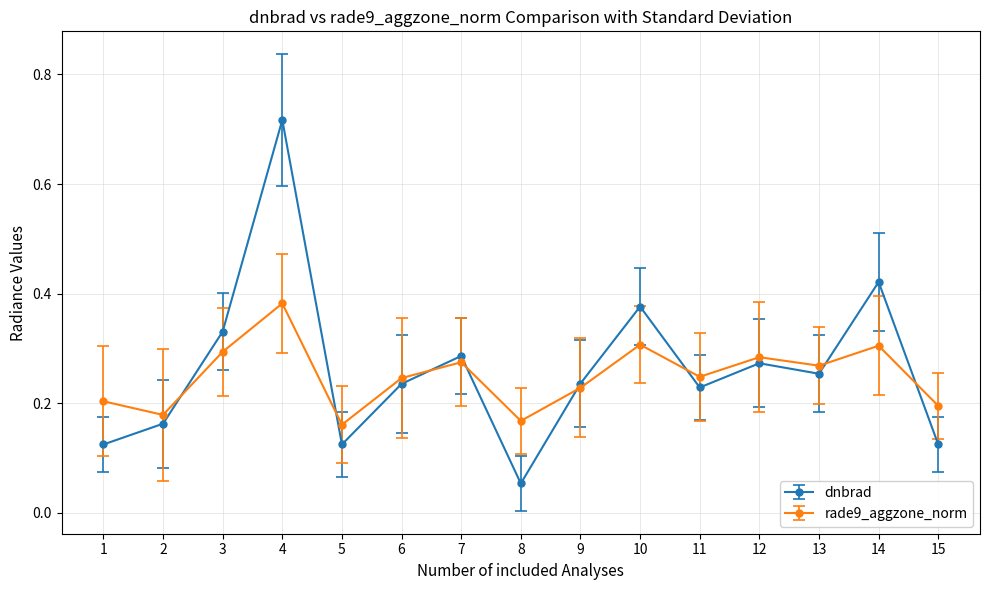

Where is the first local minimum for dnbrad?

5